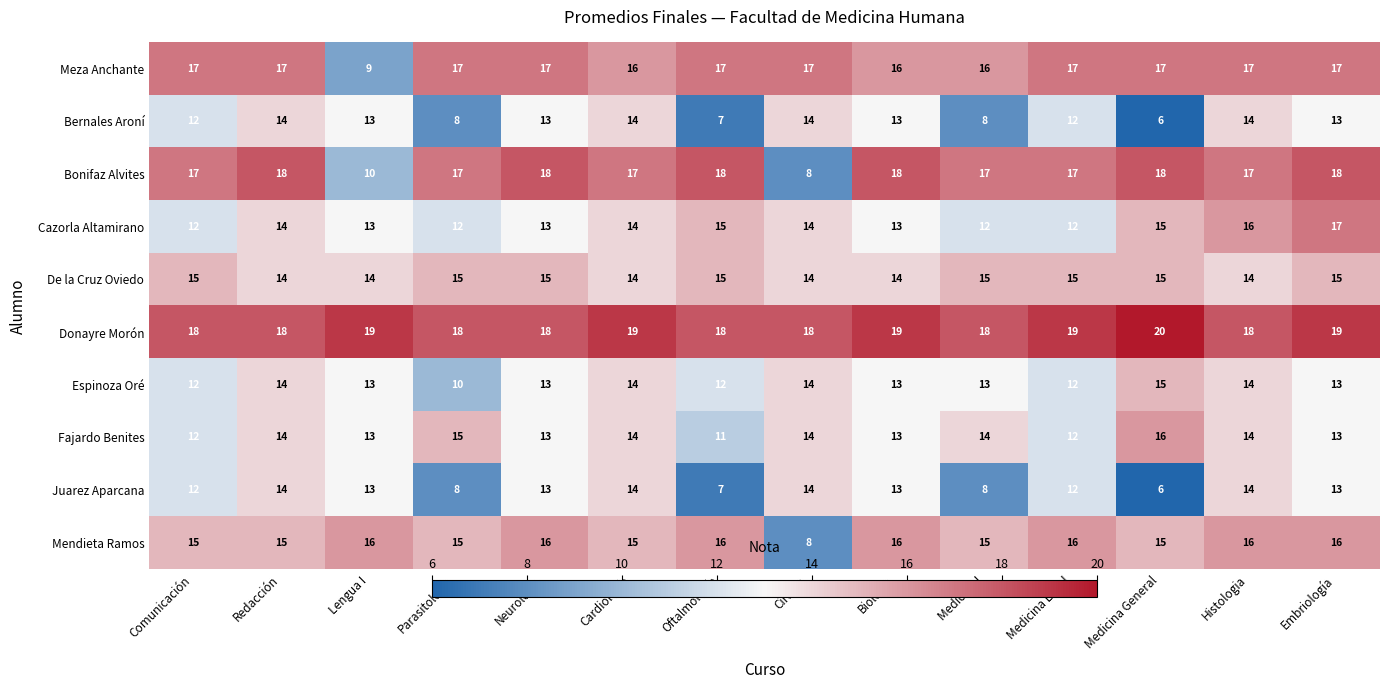

What is the difference between the highest and lowest values at Redacción?

4